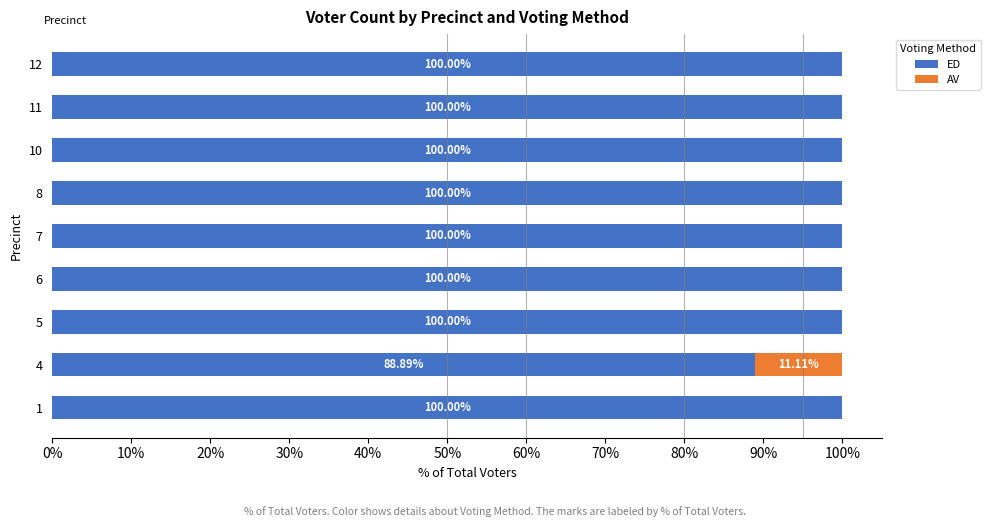

What is the total value across all series at 11?

100.0